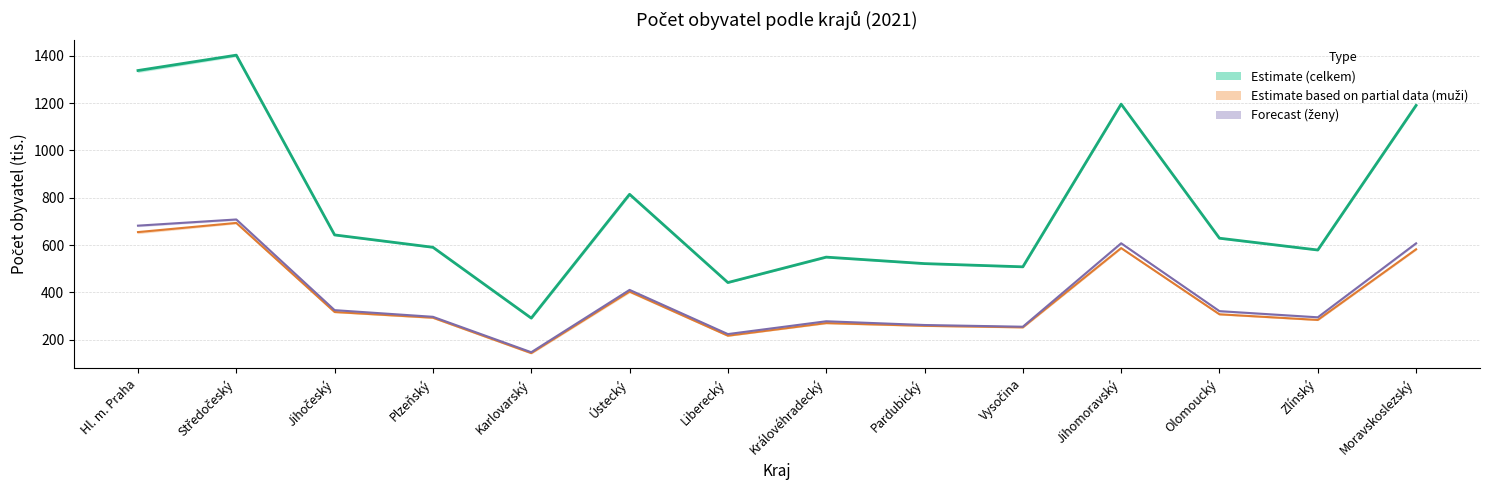

Reading left to right, what are all the values shown in this chart?

Střední stav (celkem): 1337.4	1402.2	643.1	590.9	291.9	814.7	442.0	549.4	522.0	508.4	1195.4	629.2	579.4	1190.1
Střední stav (muži): 655.1	693.8	317.6	293.6	144.1	403.8	217.6	270.9	259.3	253.0	587.6	308.0	284.2	582.5
Střední stav (ženy): 682.3	708.4	325.5	297.4	147.8	411.0	224.4	278.5	262.7	255.5	607.8	321.3	295.3	607.6